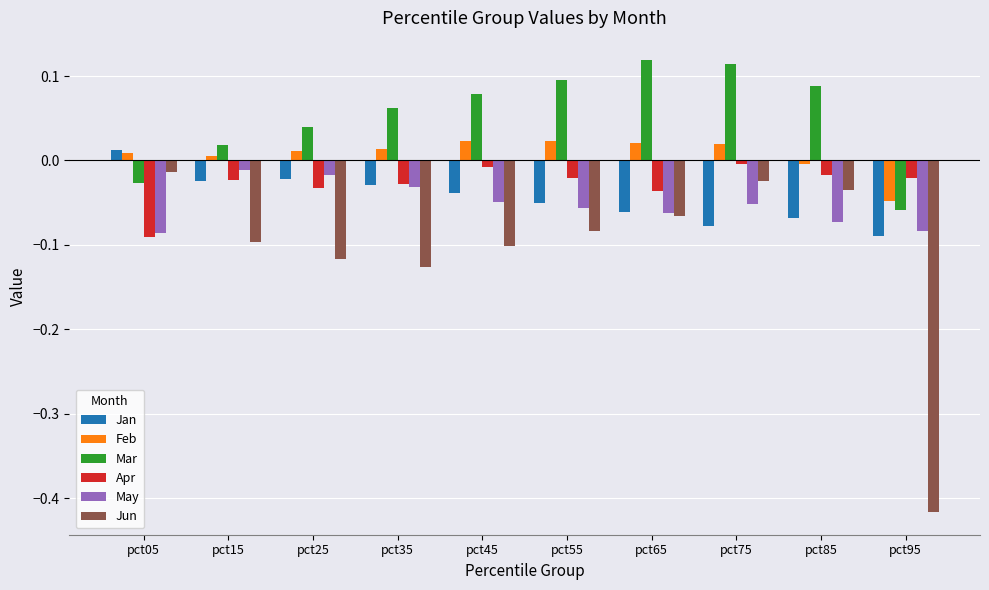

Which series has the widest spread of values?

Jun